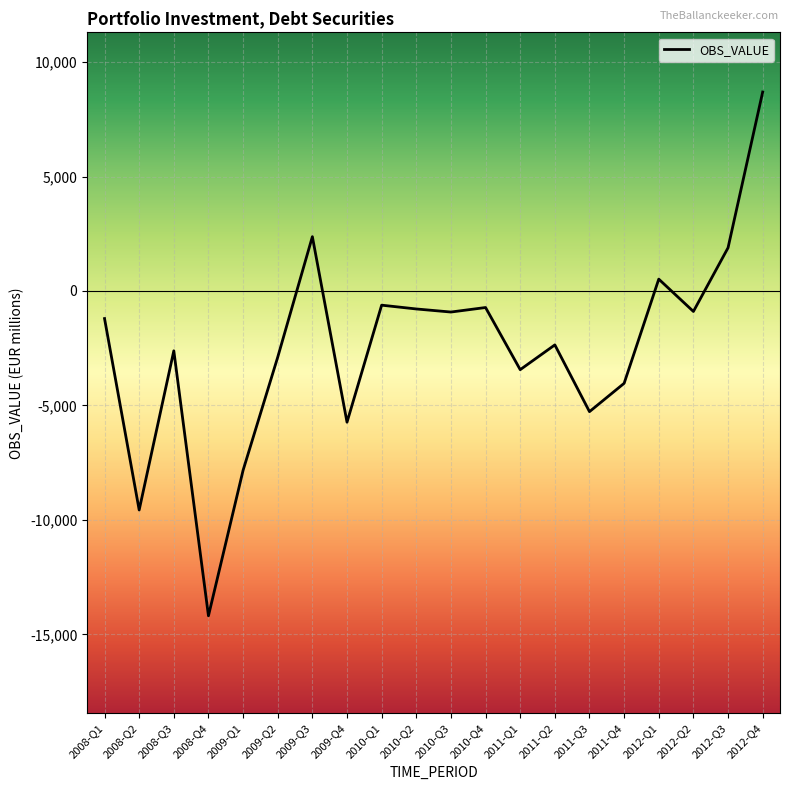

What is the difference between the maximum and minimum values?

22879.2